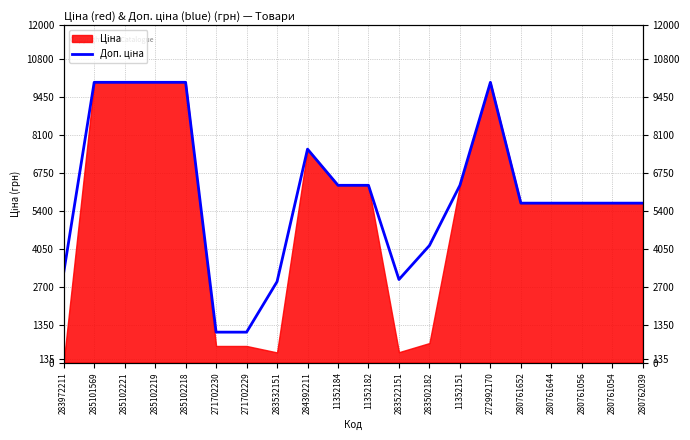

What is the change in value from 285102219 to 11352182?

-3666.2